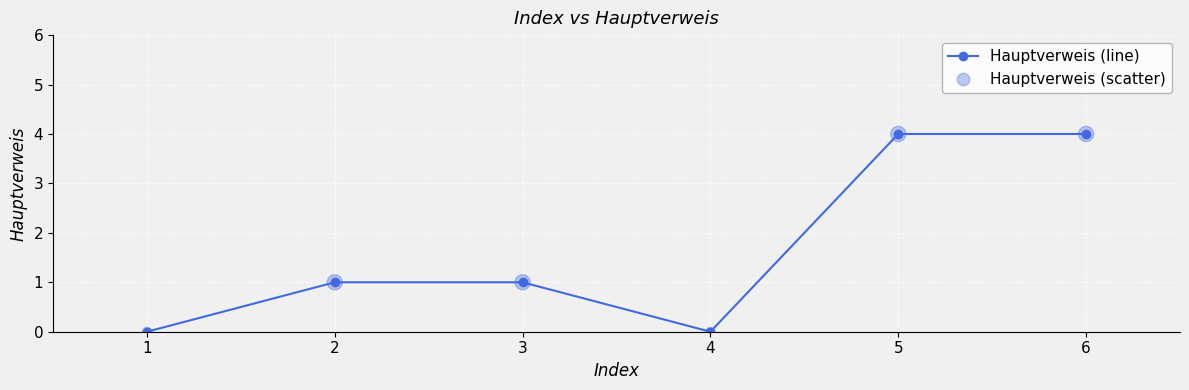

What is the change in value from 2 to 6?

+3